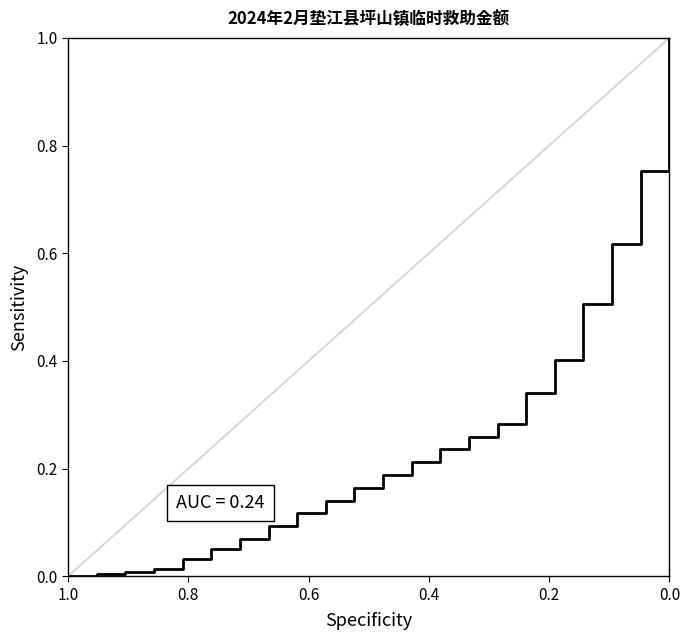

Reading right to left, extract all data points from this chart.

1.0	0.8	0.6	0.5	0.4	0.3	0.3	0.3	0.2	0.2	0.2	0.2	0.1	0.1	0.1	0.1	0.0	0.0	0.0	0.0	0.0	0.0	0.0